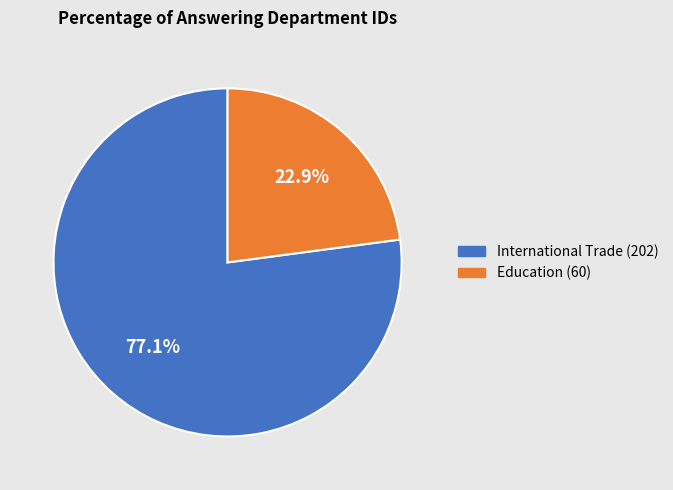

Approximately how many times larger is the value at Education (60) compared to International Trade (202)?

0.3